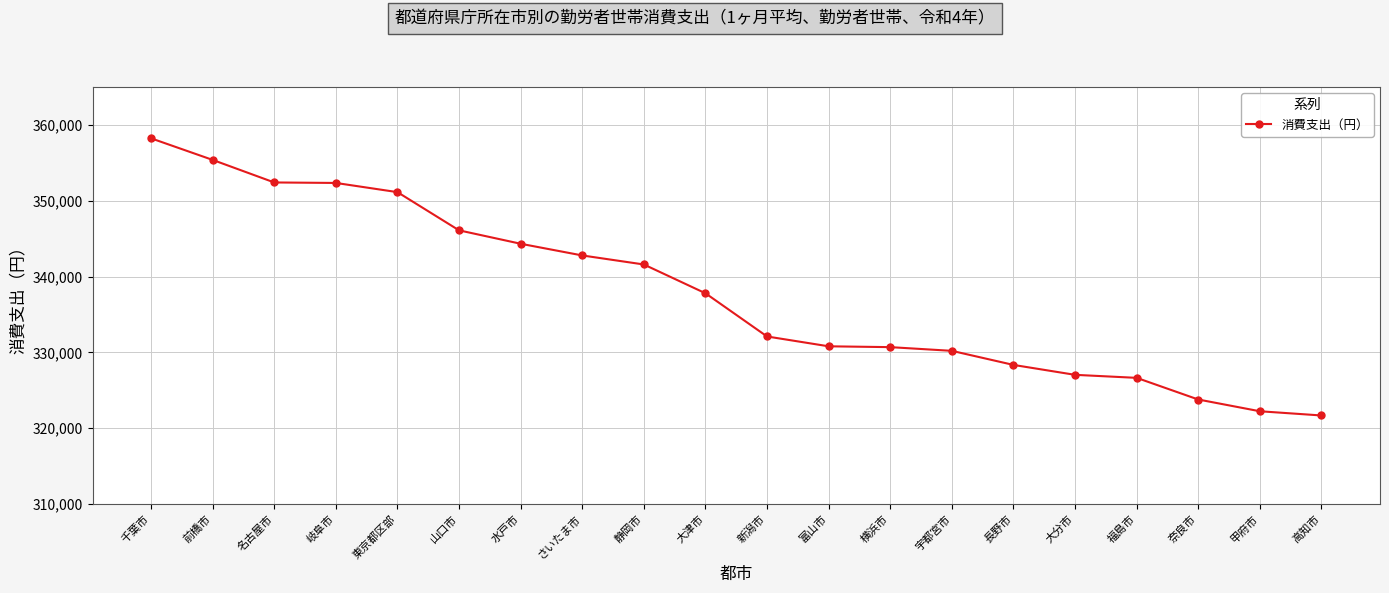

What is the approximate value at 東京都区部, to the nearest 100?

351100